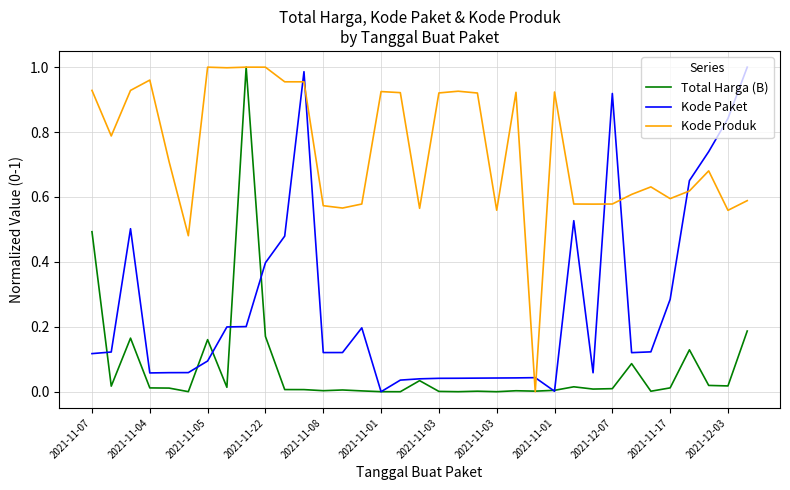

Rank the series by their average value, from lowest to highest.

Total Harga (B), Kode Paket, Kode Produk